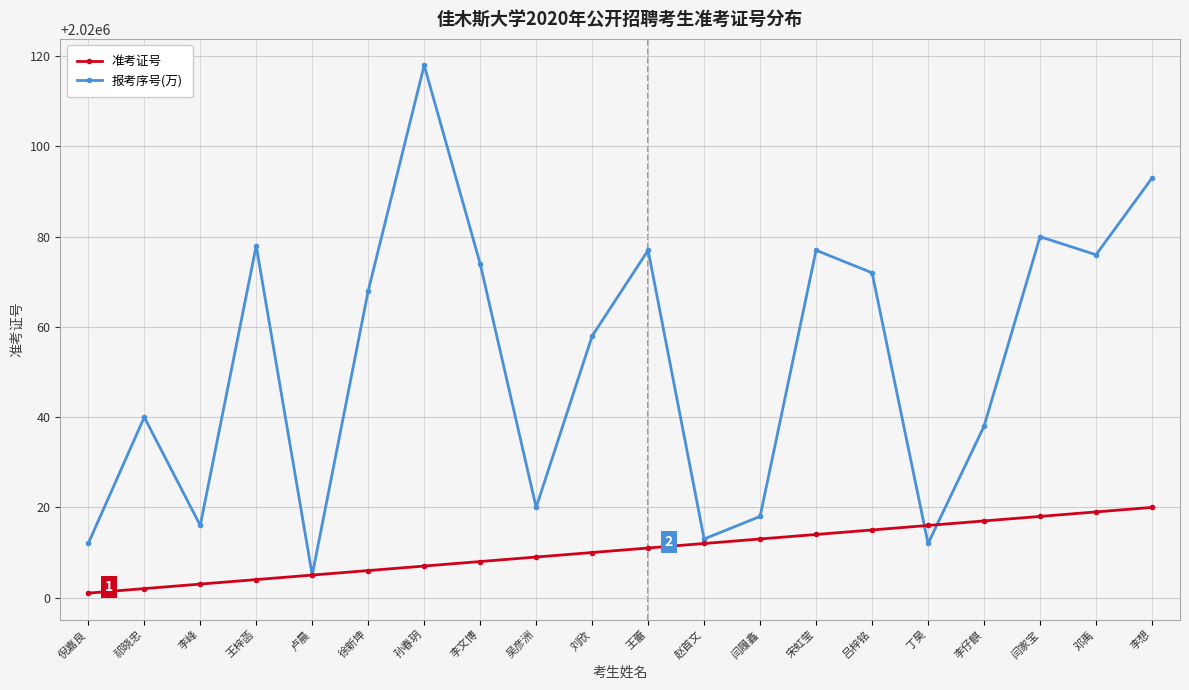

Which series changed the most between 李文博 and 李仔麒?

报考序号(万)